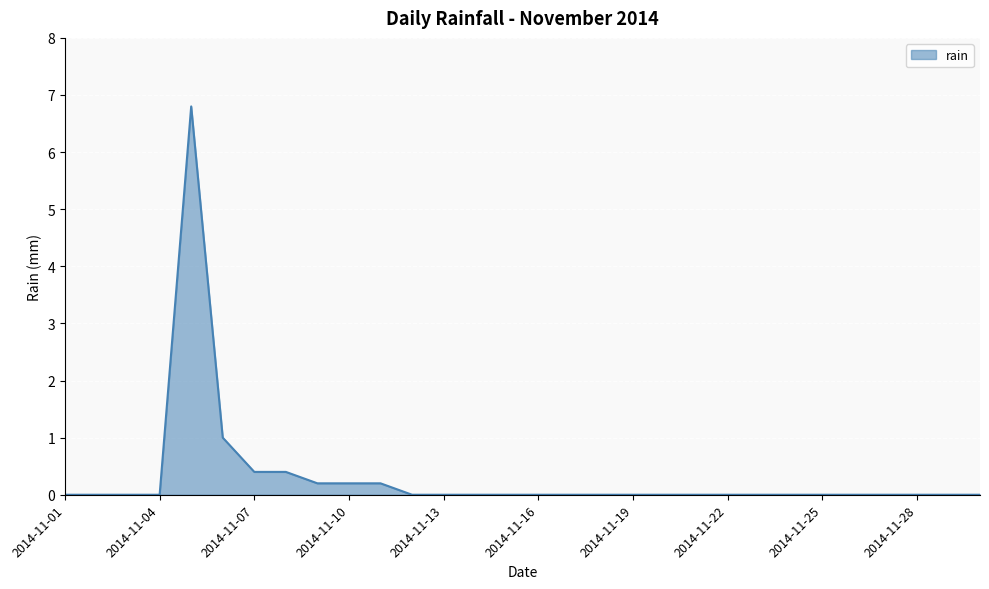

What is the average value?

0.3